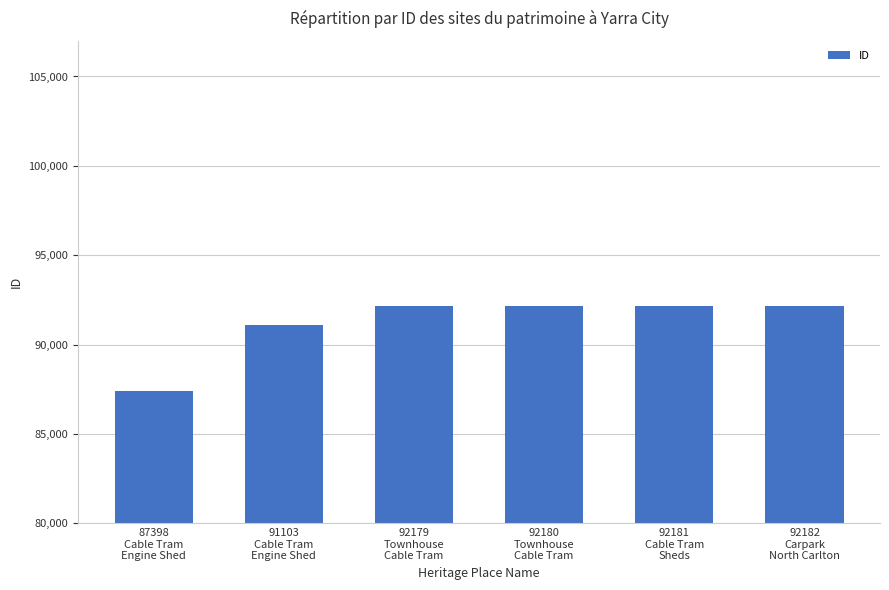

Which label corresponds to the smallest value in the chart?

87398
Cable Tram
Engine Shed